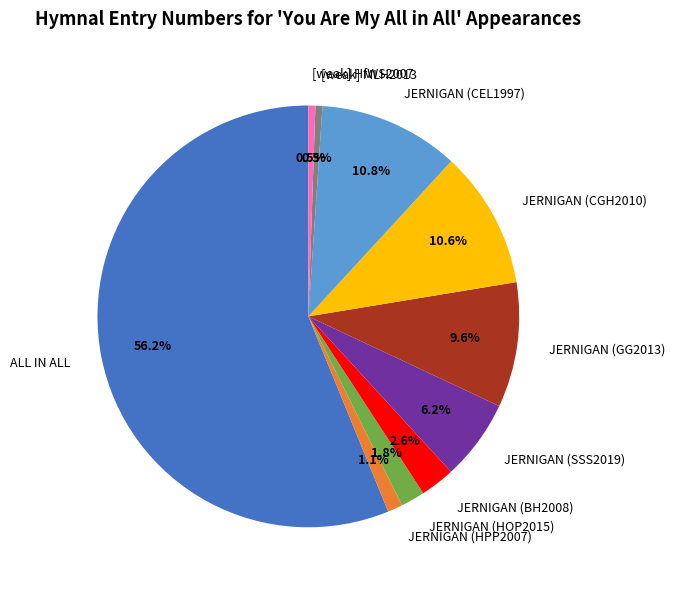

To the nearest percent, what is the difference between the largest and smallest slice percentages?

56%